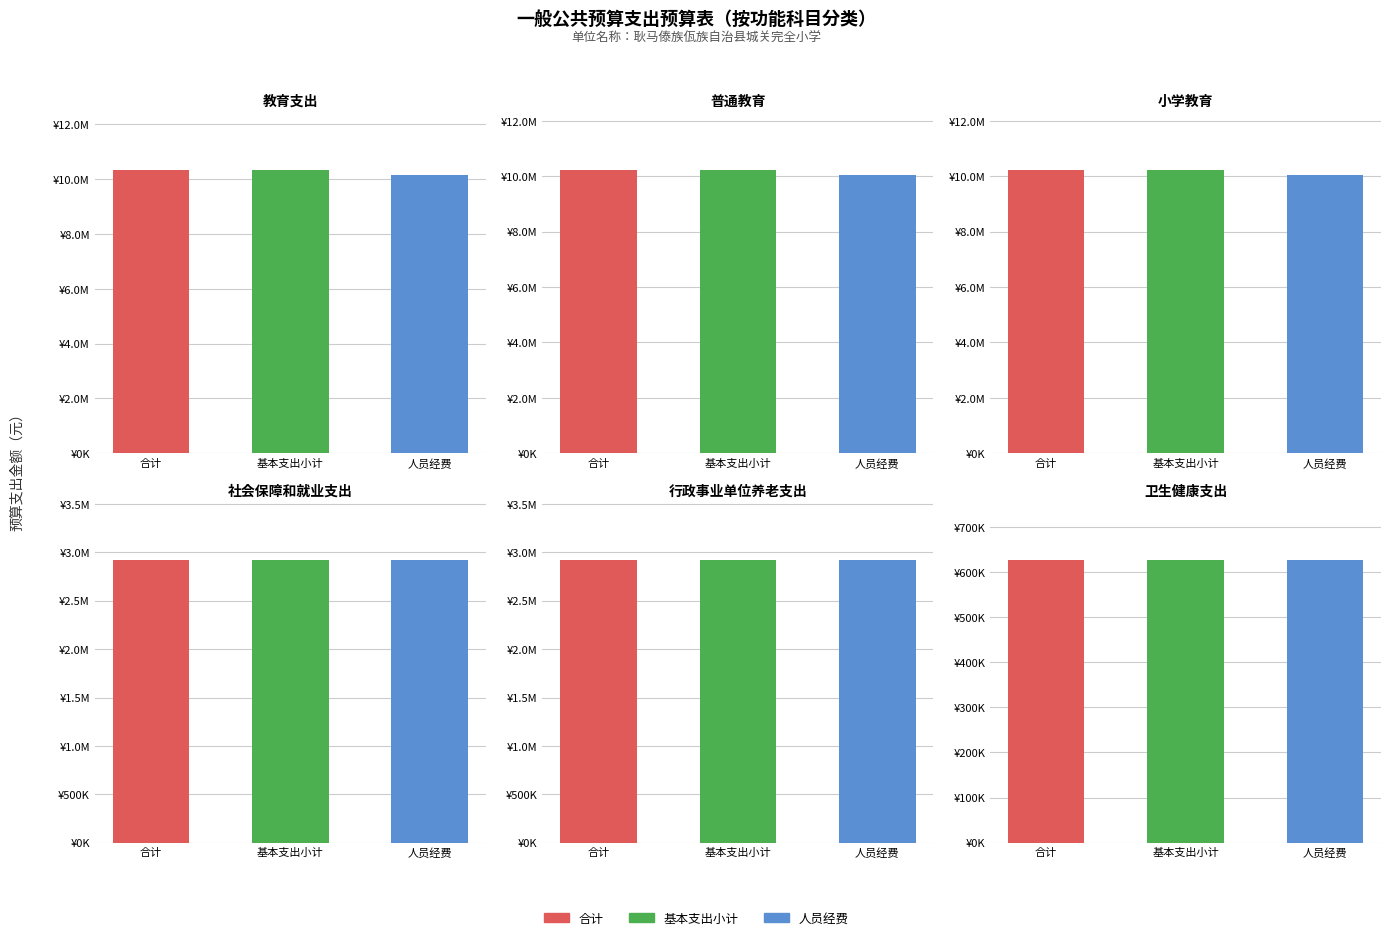

How many bars are there in total?

18